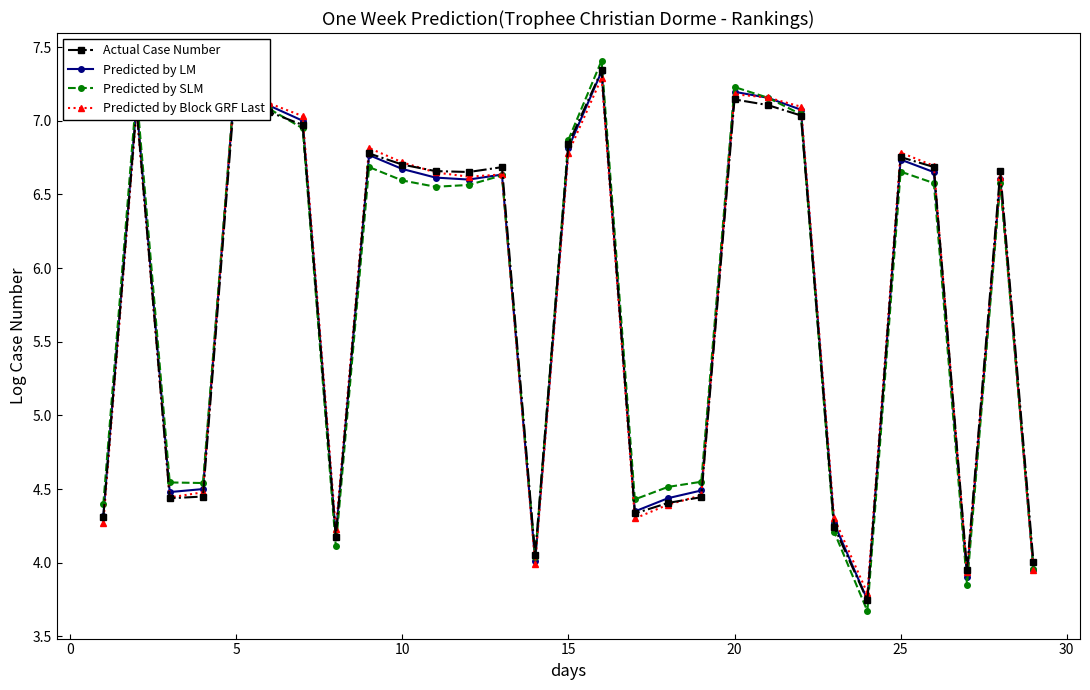

True or false: Predicted by SLM has more than 1 interior local peaks.

True